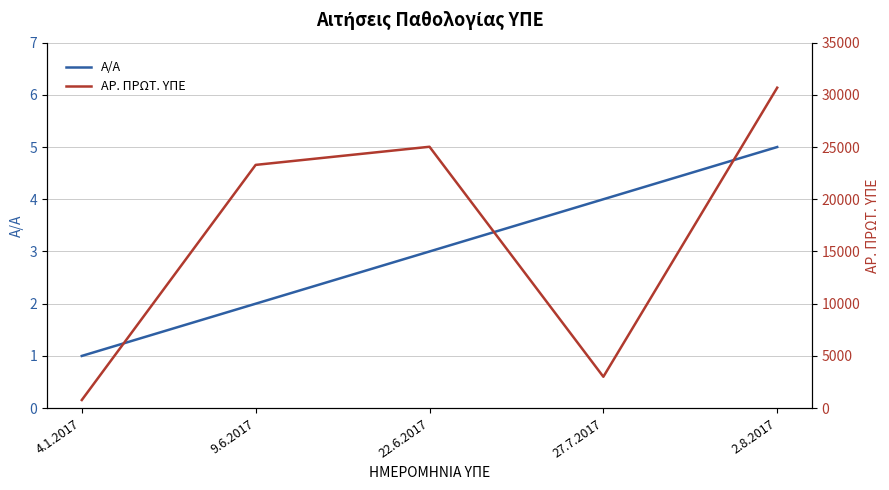

What is the sum of the Α/Α values at 27.7.2017 and 22.6.2017?

7